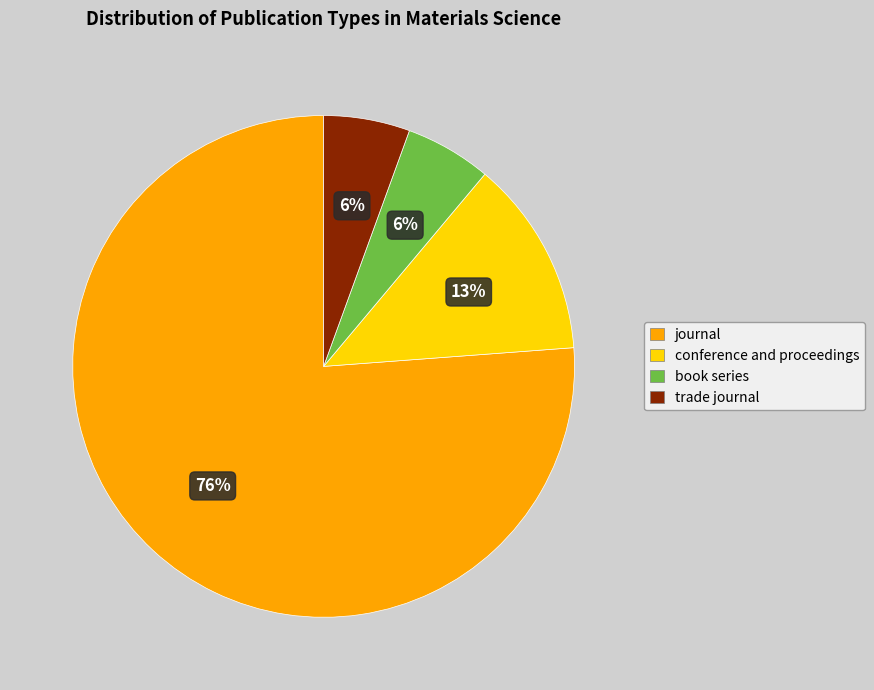

To the nearest percent, what portion does trade journal represent?

6%